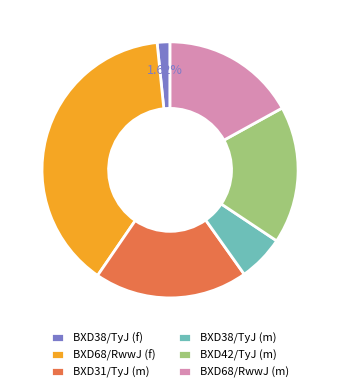

The BXD68/RwwJ (f) slice represents 39% of the pie. True or false?

True